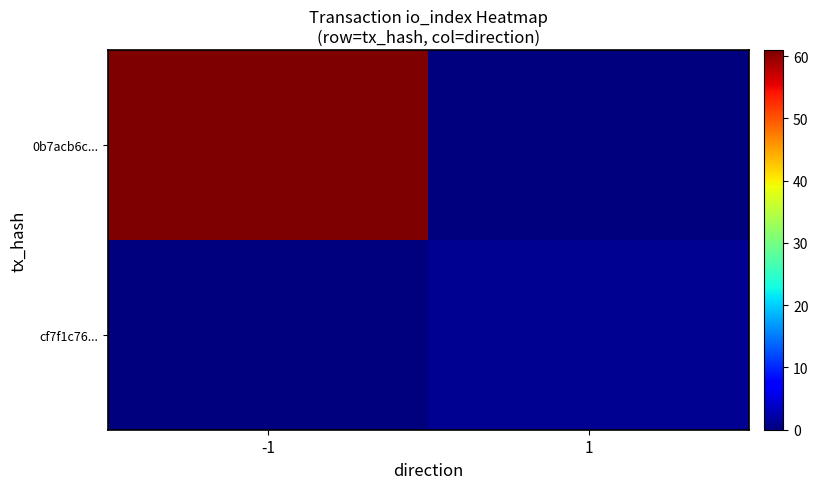

Rank the series at 1 from highest to lowest value.

cf7f1c76..., 0b7acb6c...